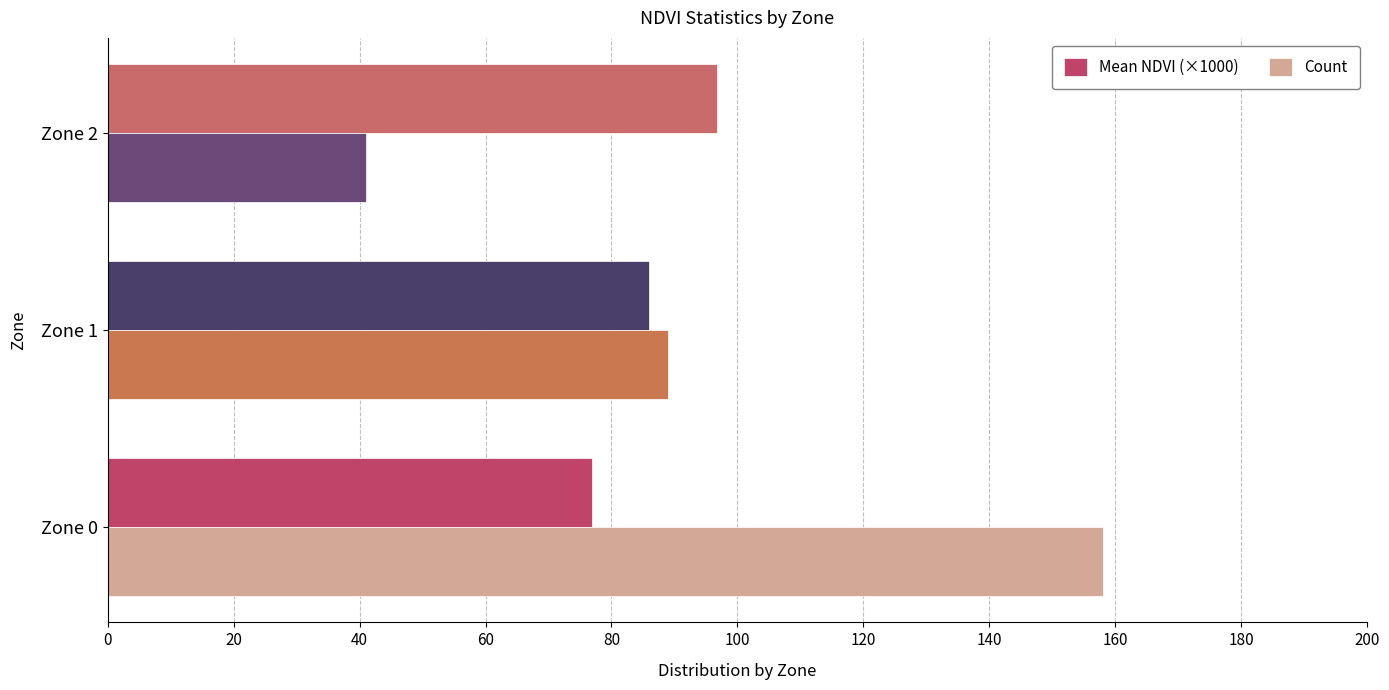

List the series in order of their peak value, highest first.

Count, Mean NDVI (×1000)